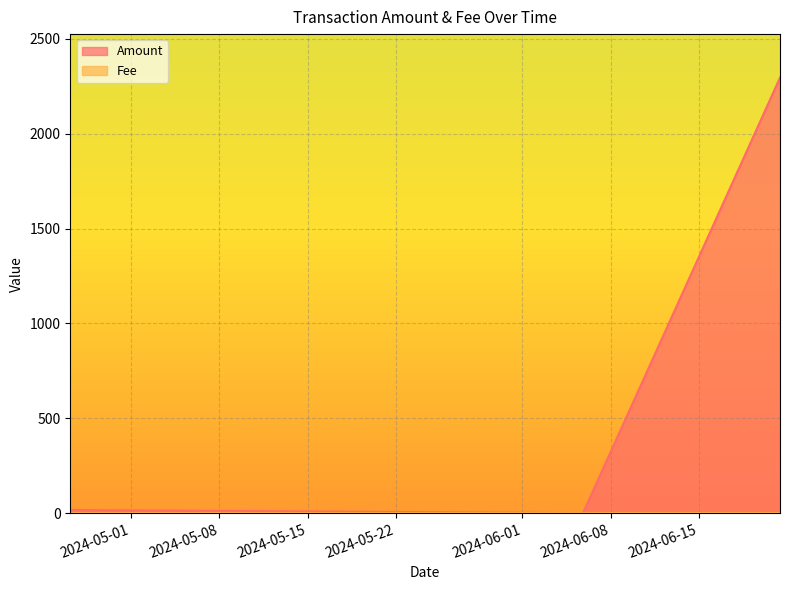

Which series has the largest range (max minus min)?

Amount